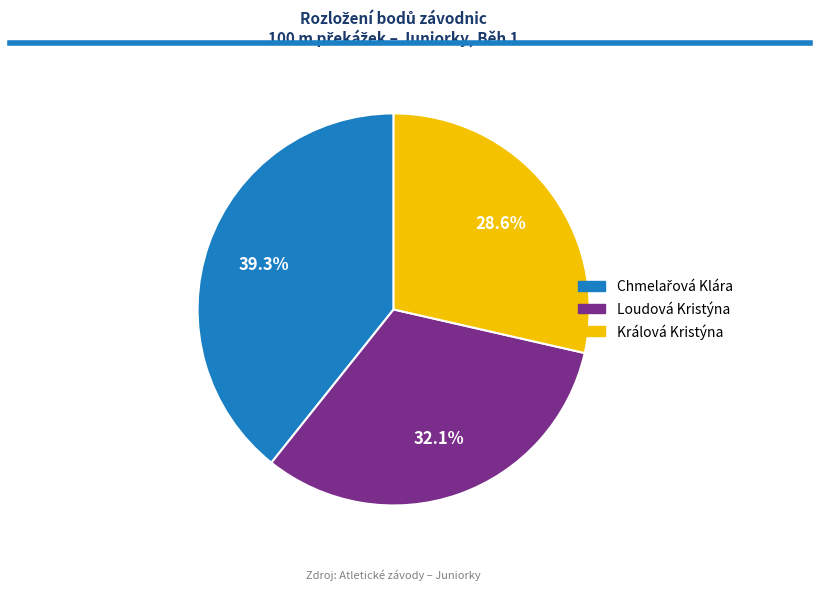

What percentage is NOT represented by Králová Kristýna?

71.4%